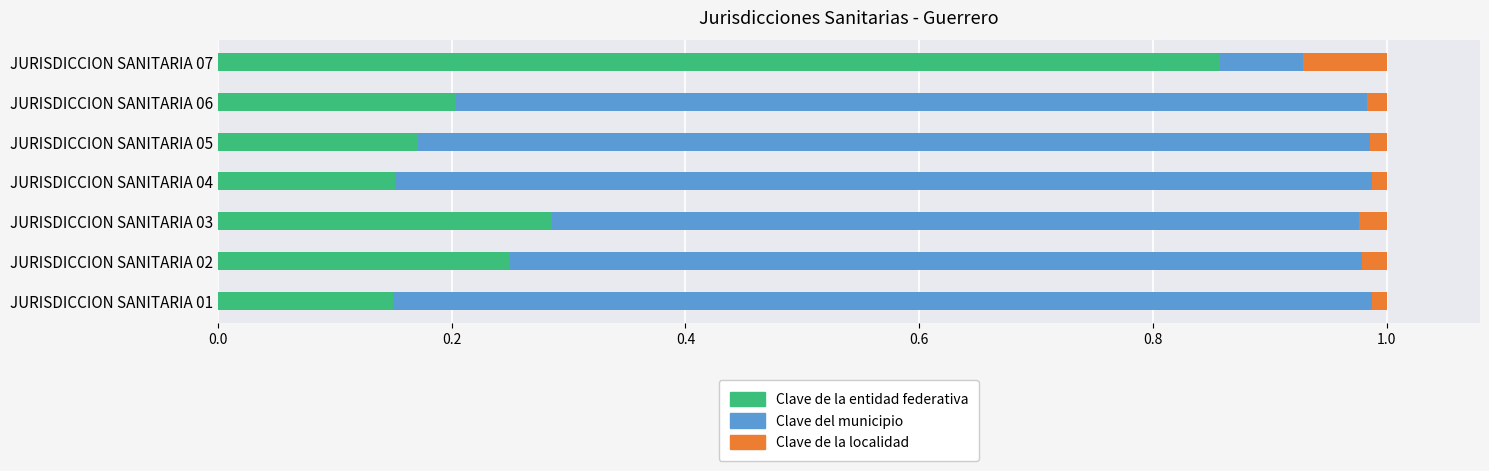

Count the Clave de la entidad federativa values in the range 0 to 1.

7